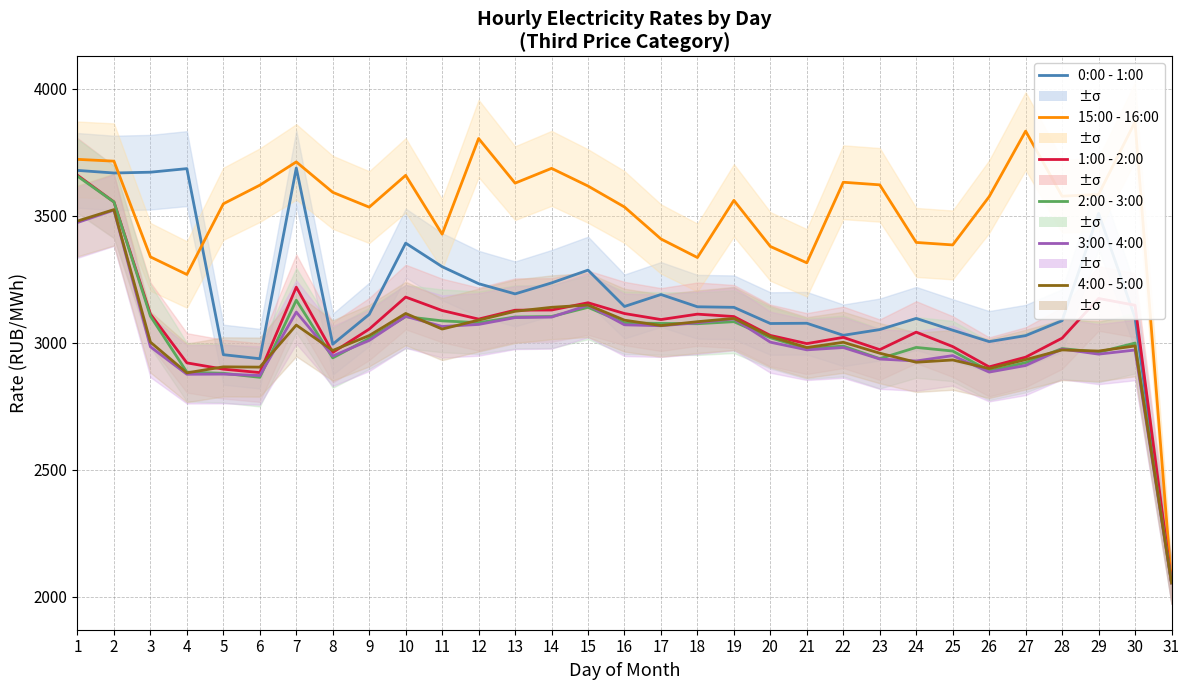

True or false: 0:00 - 1:00 has more than 0 interior local peaks.

True